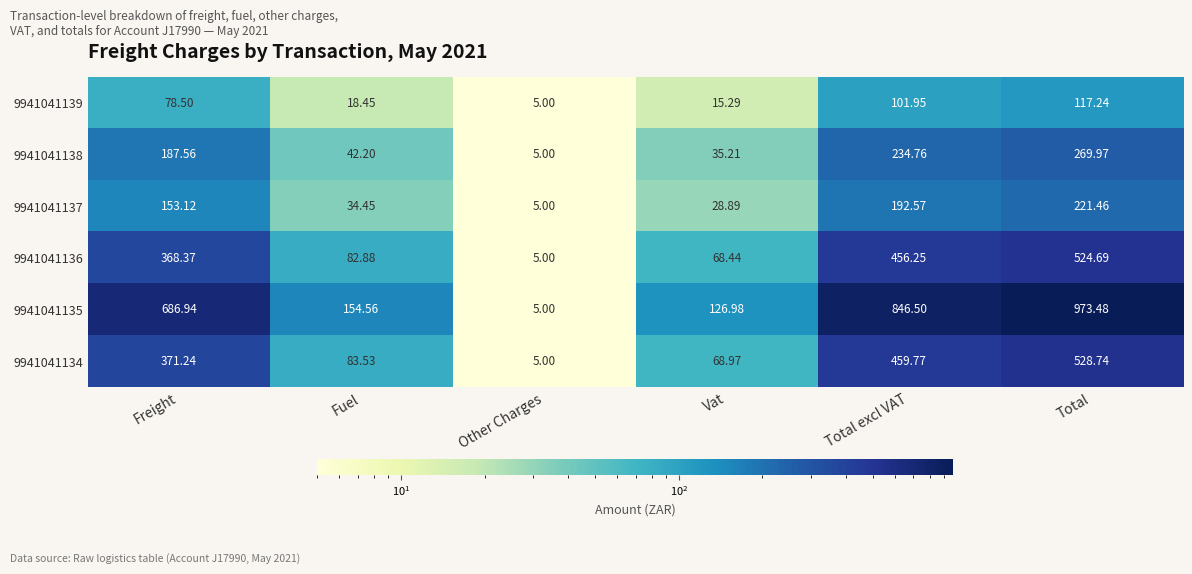

Which category has the lowest value across all series?

Other Charges